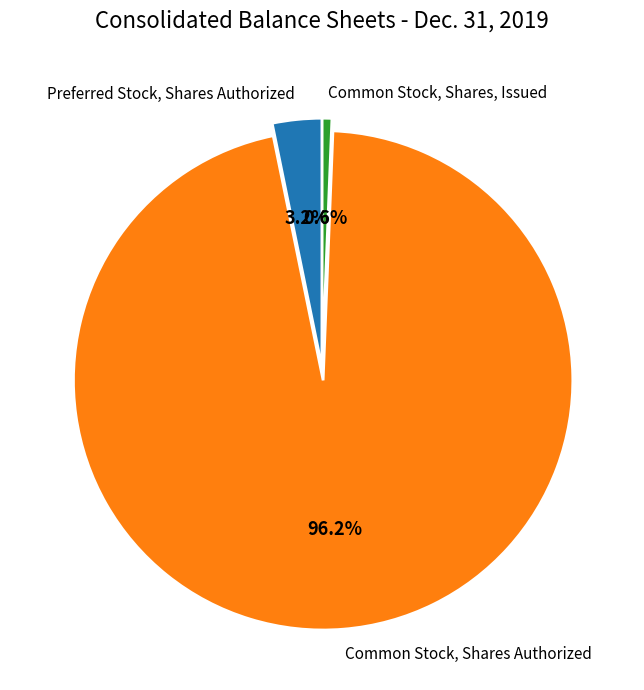

To the nearest percent, what portion does Common Stock, Shares Authorized represent?

96%